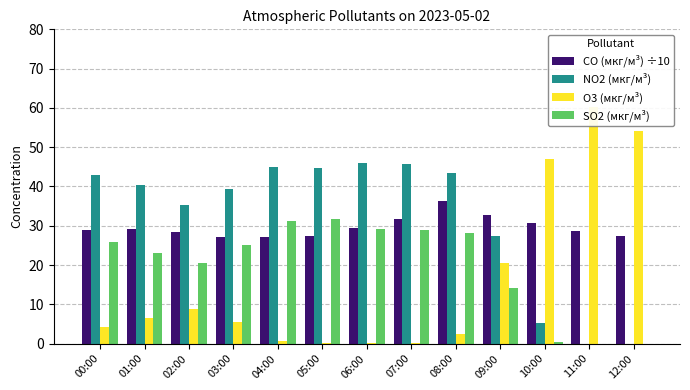

What is the average value of the SO2 (мкг/м³) series?

19.9